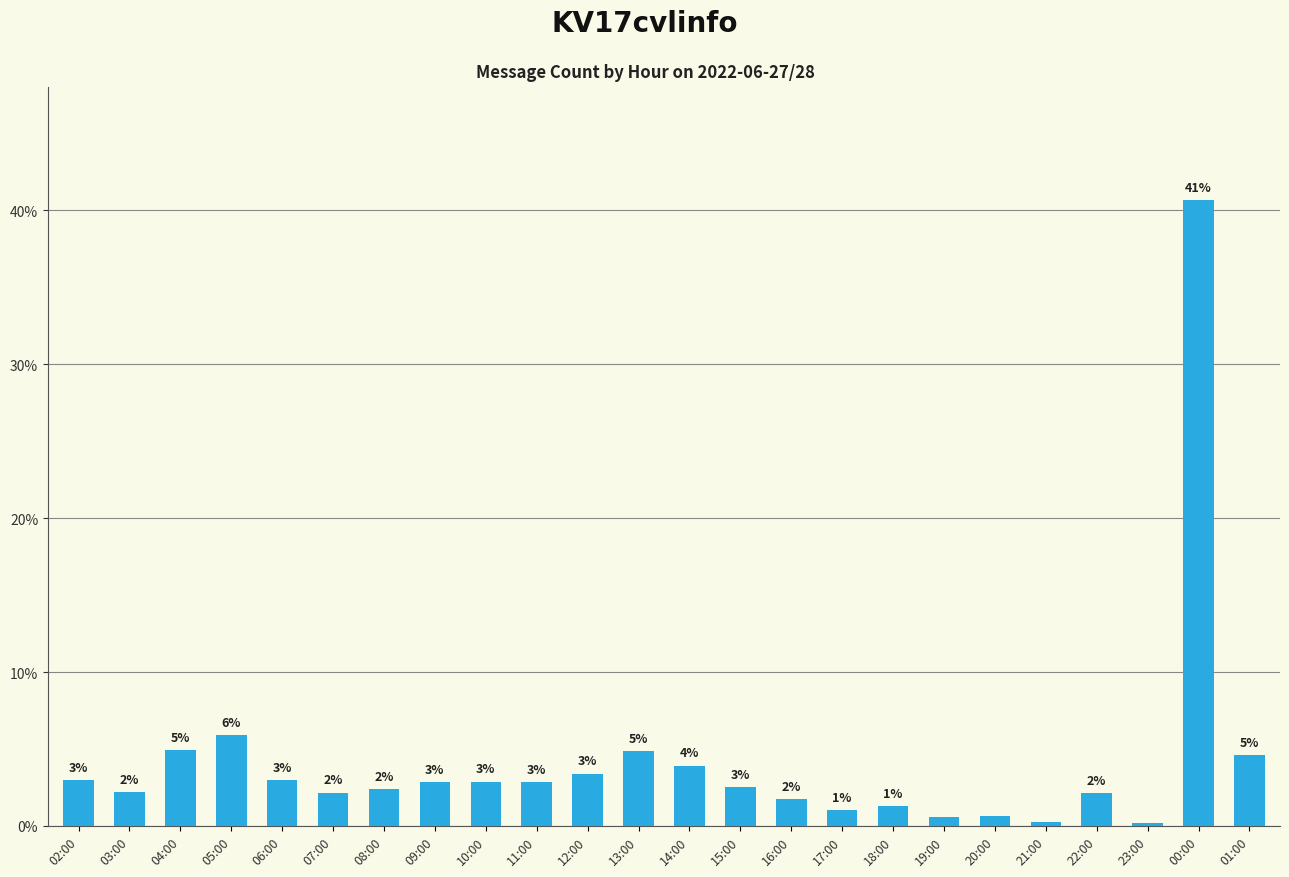

What is the change in value from 08:00 to 16:00?

-0.7